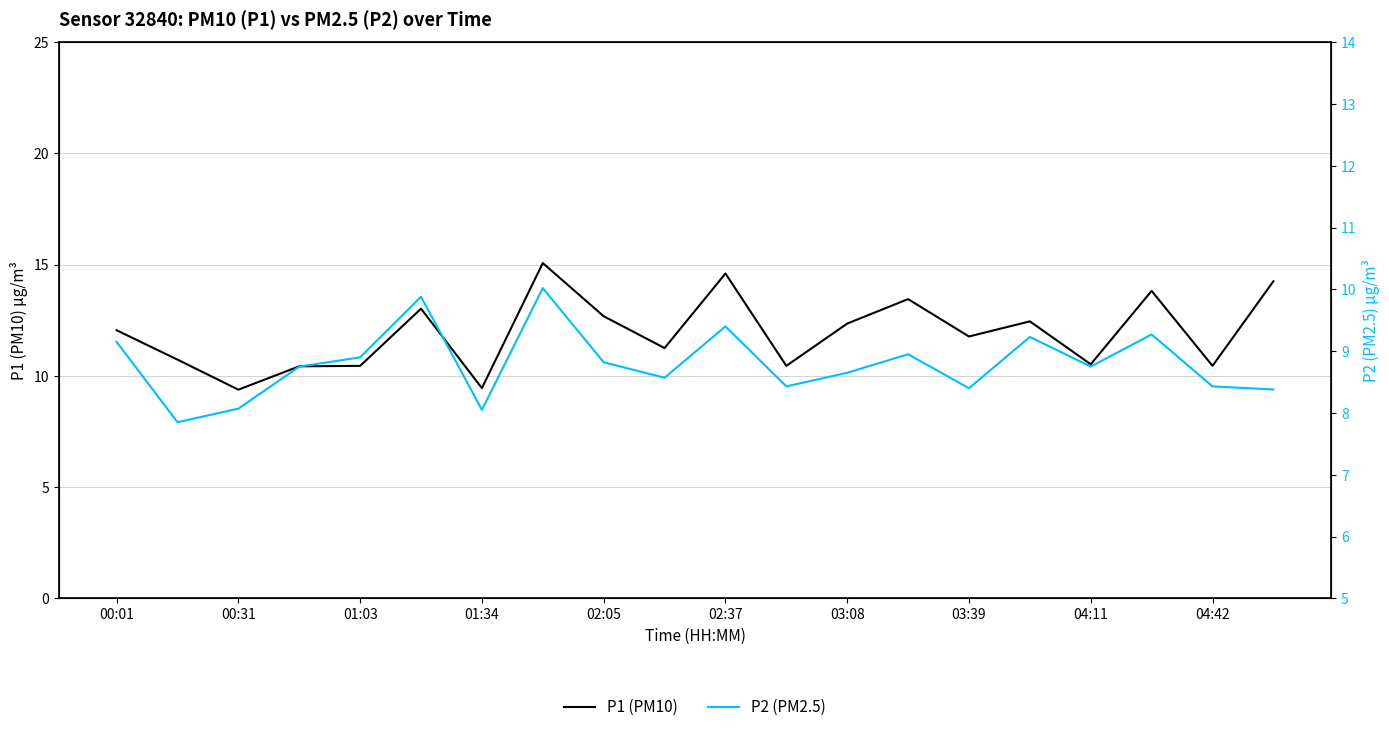

Between 00:31 and 02:05, which is larger?

02:05